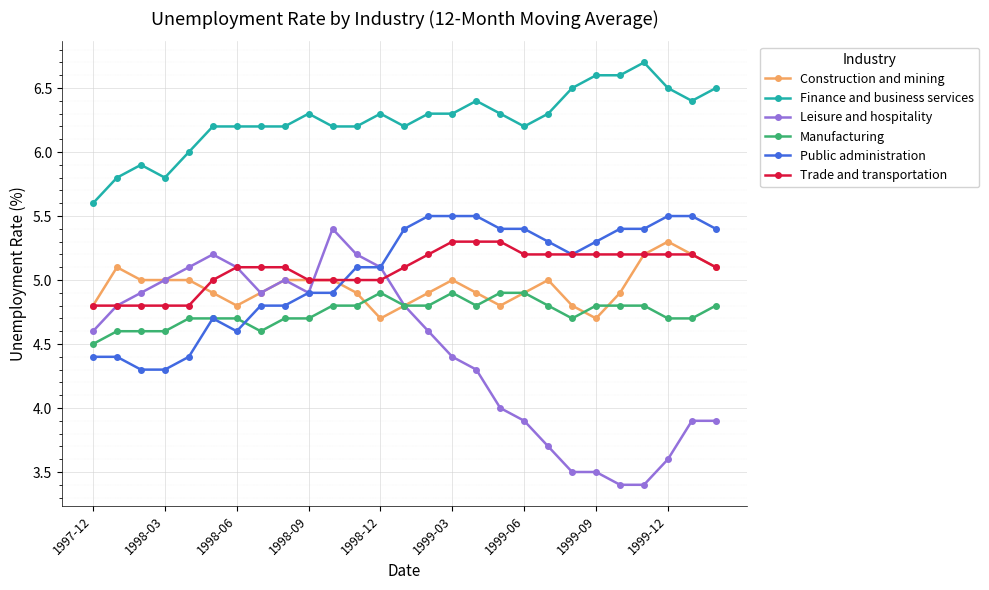

True or false: Construction and mining has more than 2 points higher than both neighbors.

True